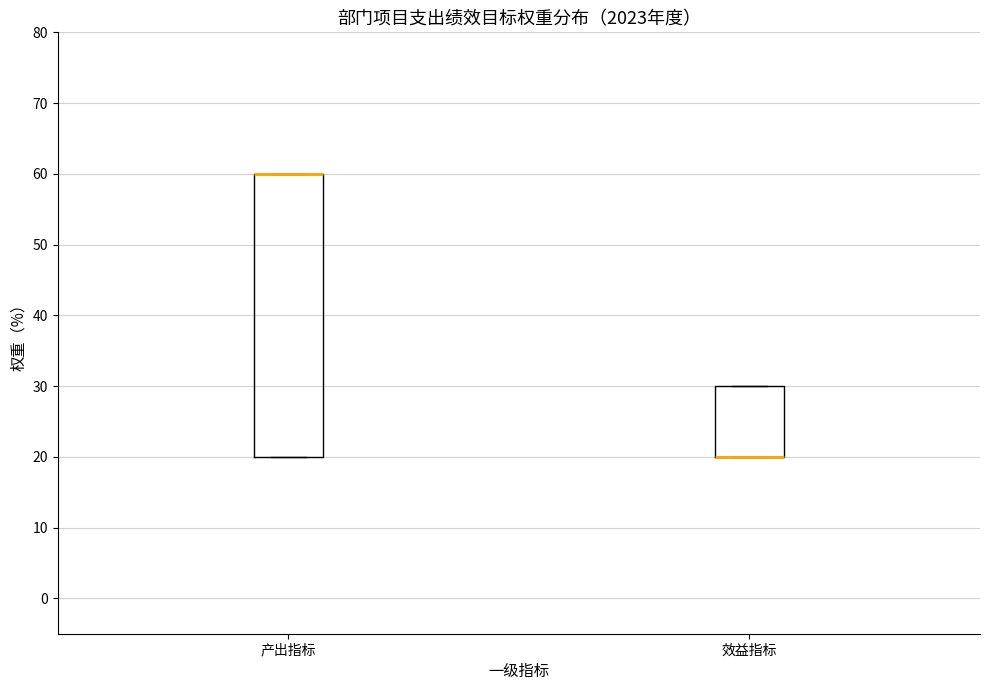

Comparing the boxes themselves (not the whiskers), which one is the tallest?

产出指标